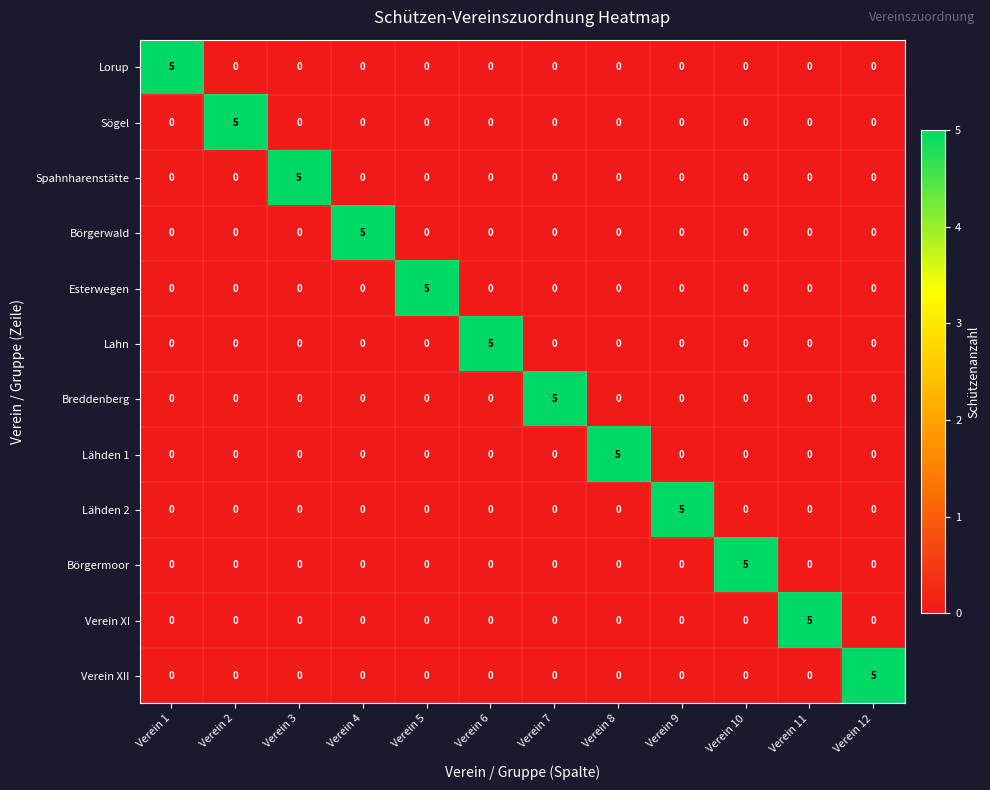

What is the difference between the maximum and minimum values in the Börgermoor series?

5